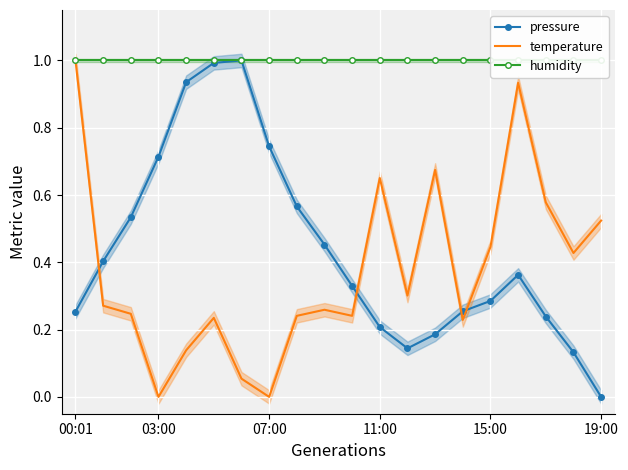

True or false: temperature and pressure cross at least once.

True